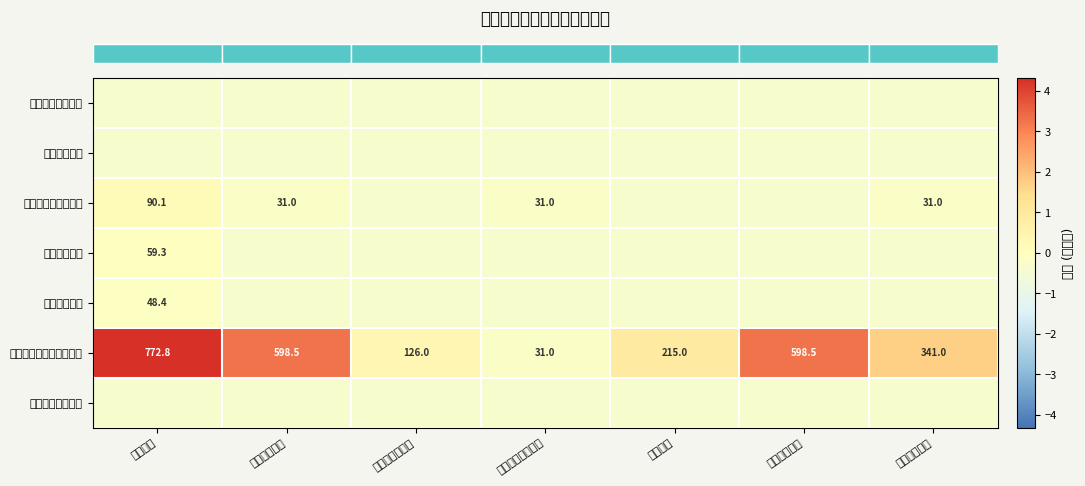

Which label corresponds to the smallest value in the chart?

本年预算